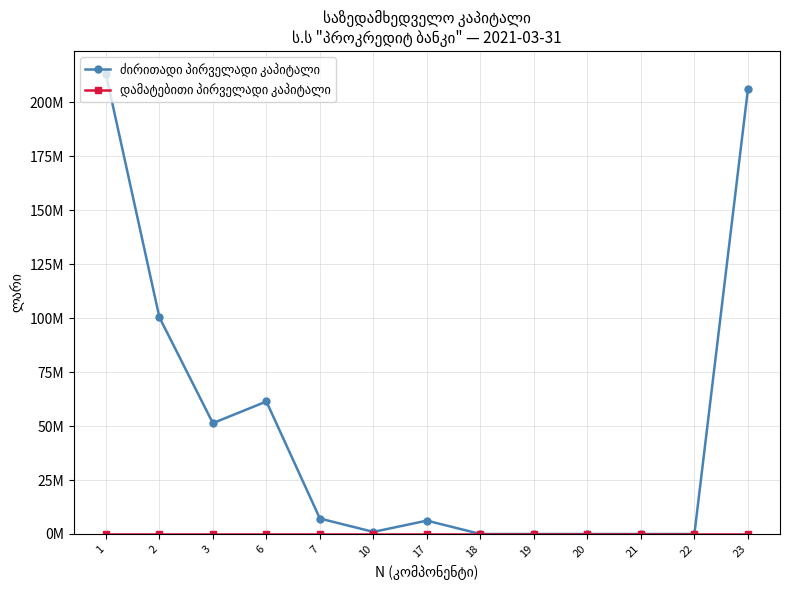

Which category has the highest value in the ძირითადი პირველადი კაპიტალი series?

1